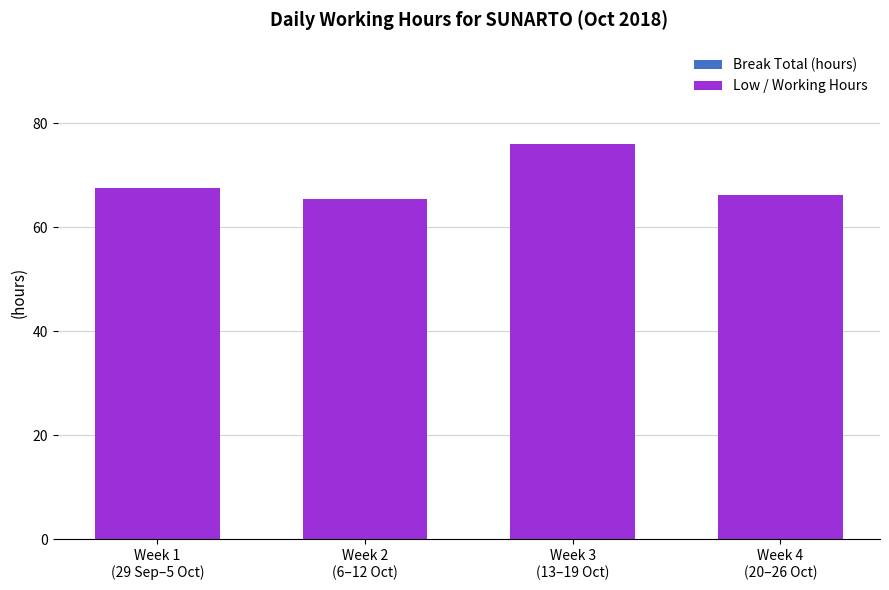

Reading right to left, what are all the values shown in this chart?

66.1	76.0	65.4	67.5